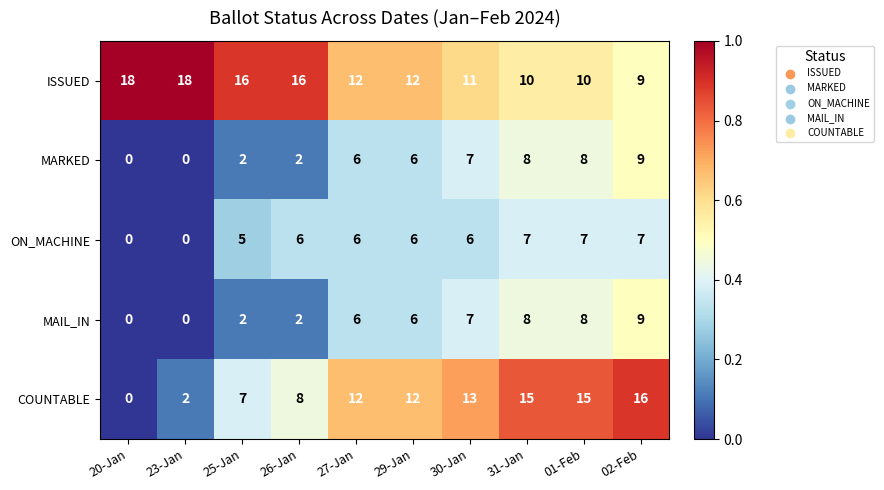

True or false: MARKED has a value of 0 at 20-Jan.

True